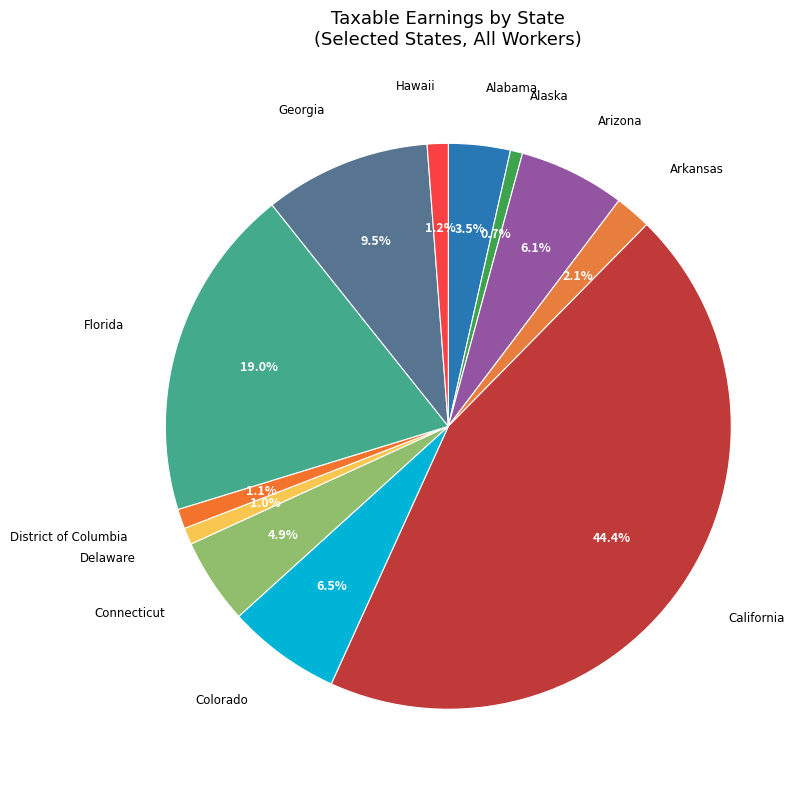

How many slices are in this pie chart?

12